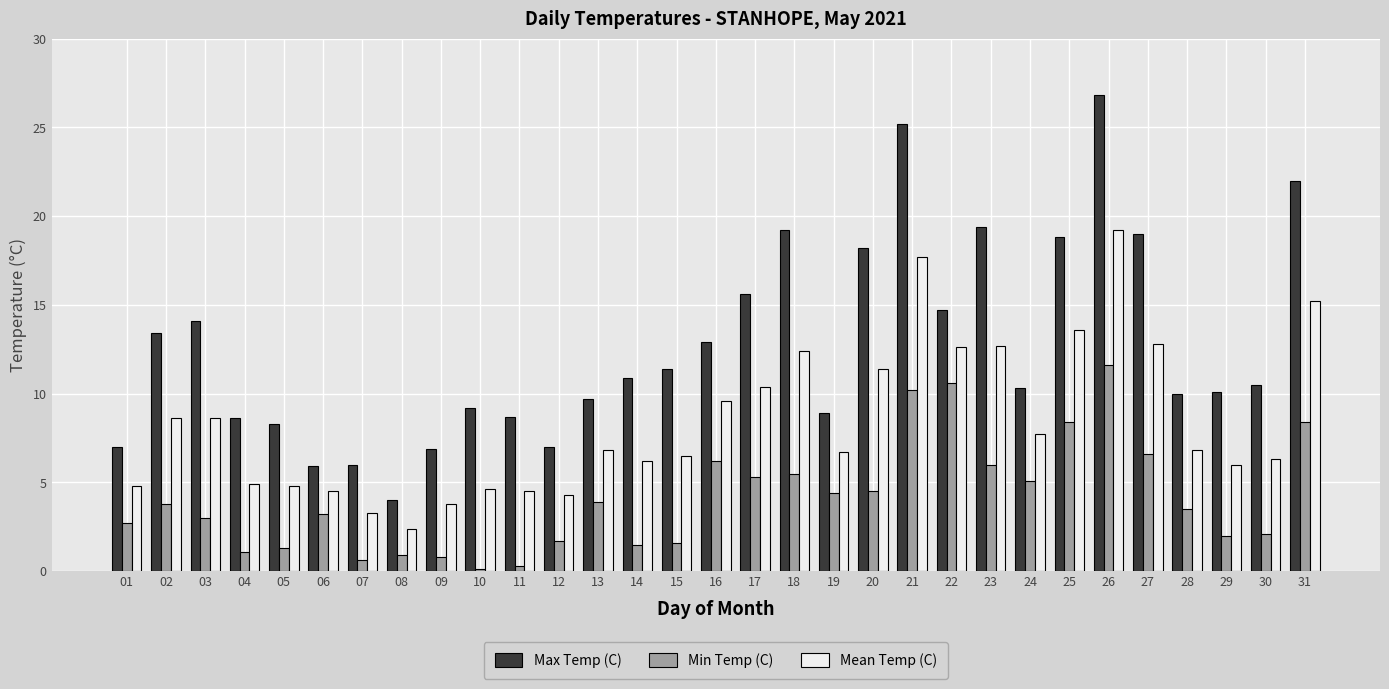

True or false: Max Temp (C) has a value of 18.2 at 20.

True